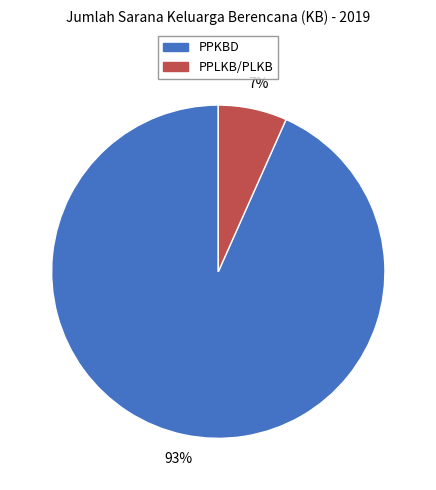

The PPLKB/PLKB slice represents 13% of the pie. True or false?

False